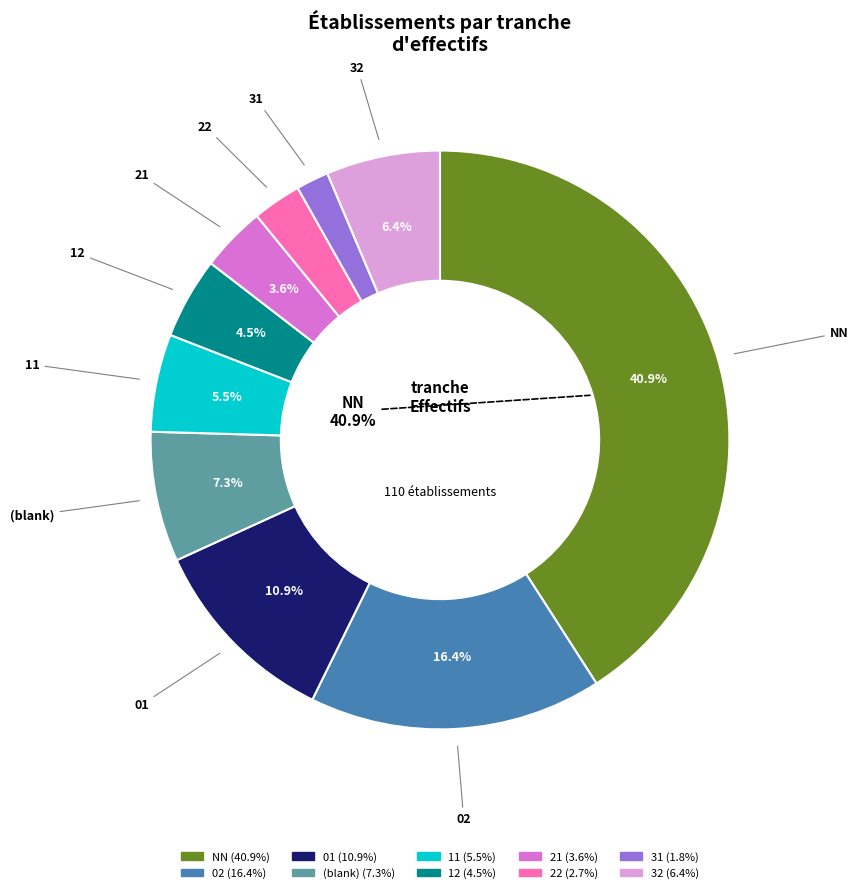

Does any single category account for the majority?

No